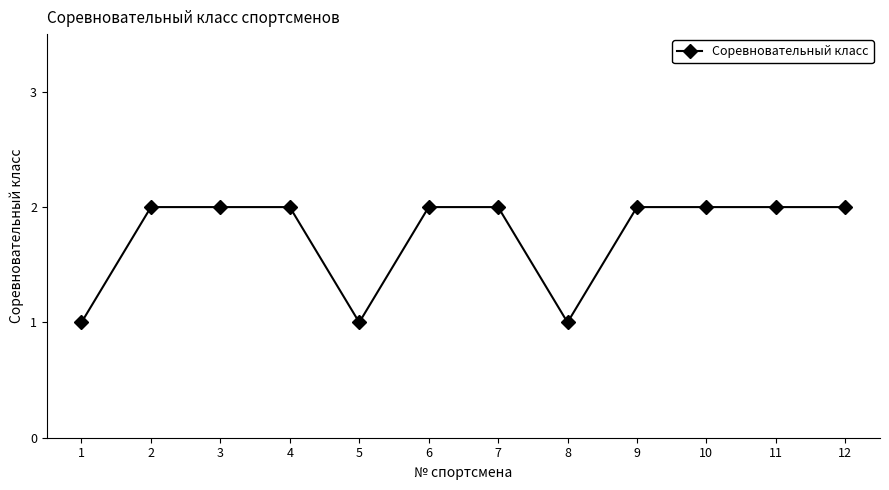

What is the sum of all values?

21